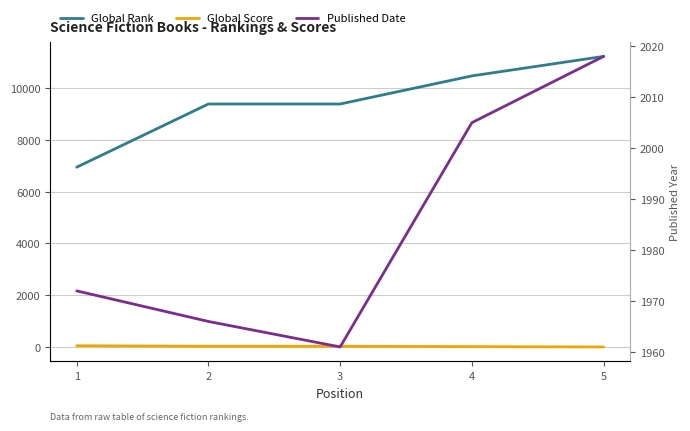

What is the minimum value for Global Score?

1